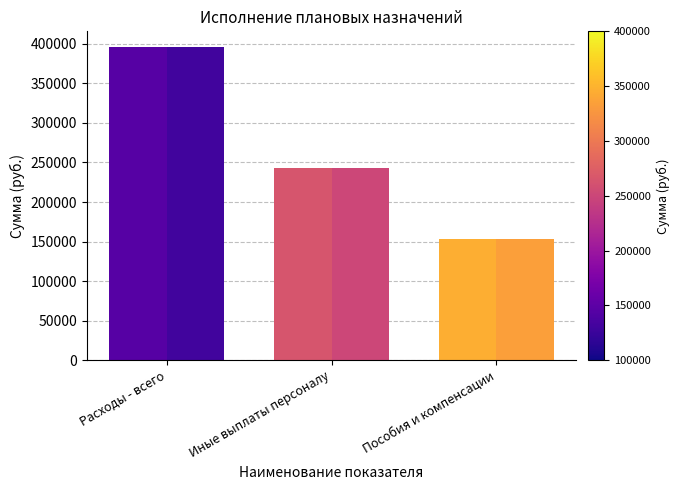

How many bars are there in total?

6